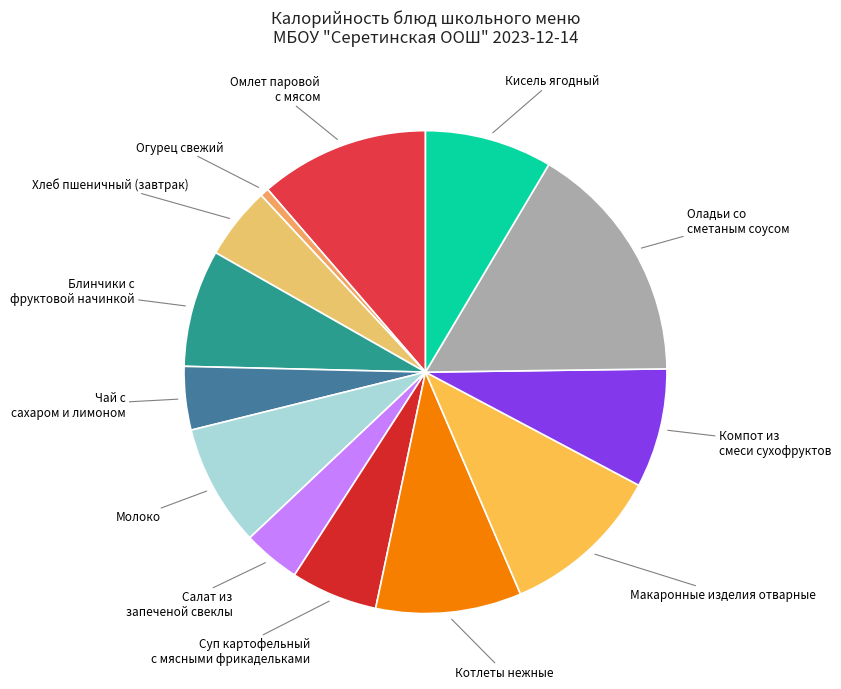

Is there any slice that represents more than half of the pie?

No